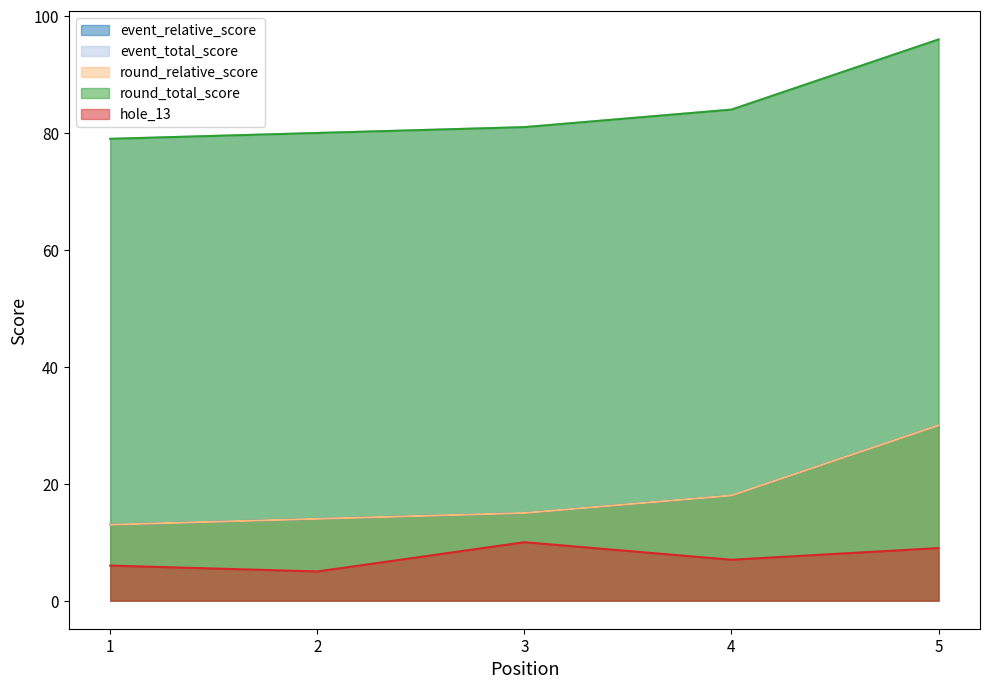

Which label corresponds to the largest value in the chart?

5